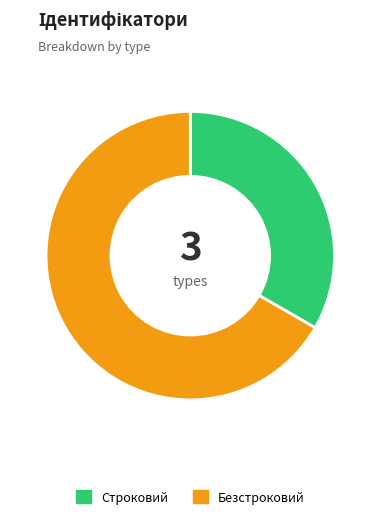

Do Безстроковий and Строковий together represent more than half of the pie?

Yes